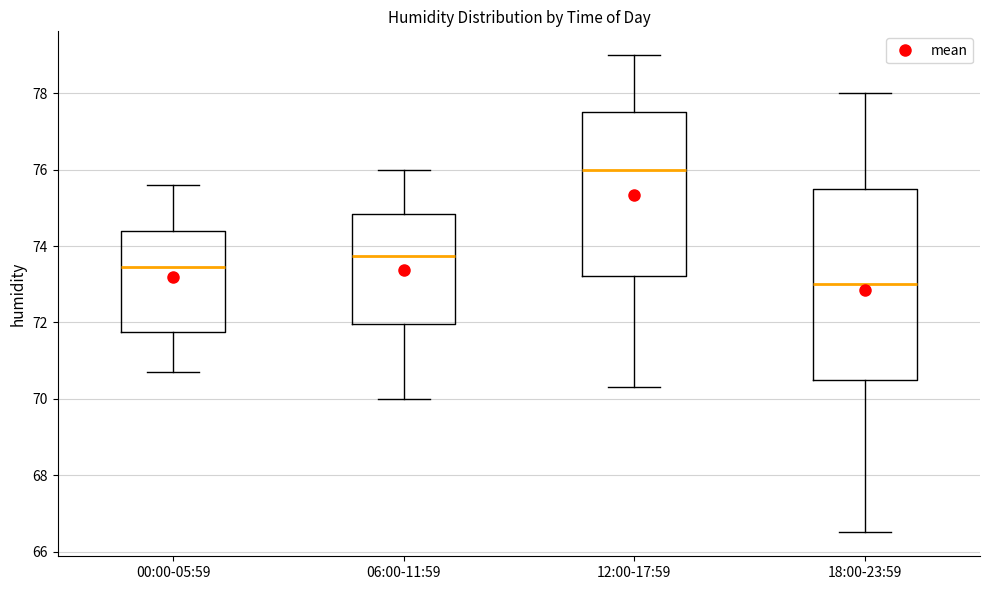

Reading left to right, read every box against the y-axis: the position of its median line, the range the box covers, and the ends of its whiskers. The values are not printed on the chart, so give them approximately, as read against the axis.

00:00-05:59: median 73.4, box 71.8 to 74.4, whiskers 70.8 to 75.6
06:00-11:59: median 73.8, box 72.0 to 74.8, whiskers 70.0 to 76.0
12:00-17:59: median 76.0, box 73.2 to 77.6, whiskers 70.4 to 79.0
18:00-23:59: median 73.0, box 70.6 to 75.6, whiskers 66.6 to 78.0